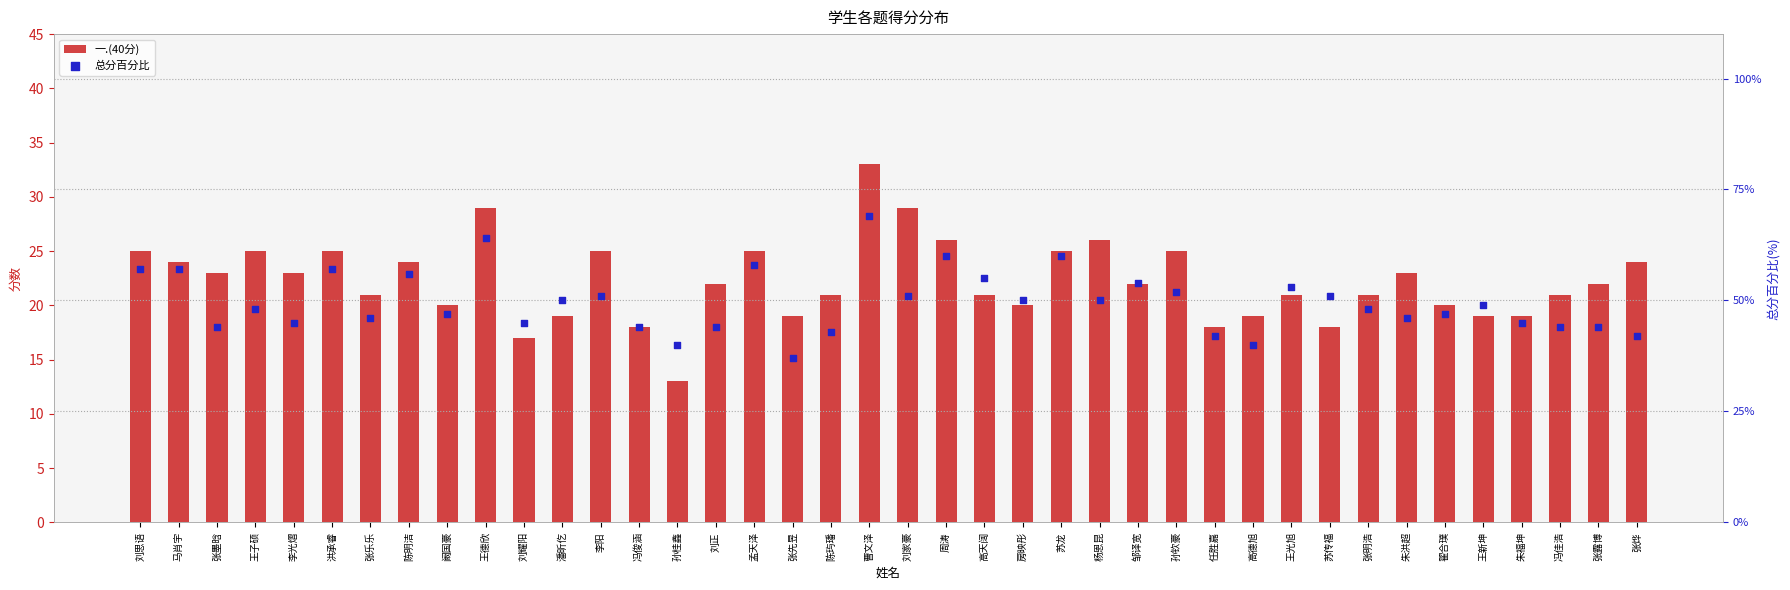

Which series contains the lowest Y value?

一.(40分)